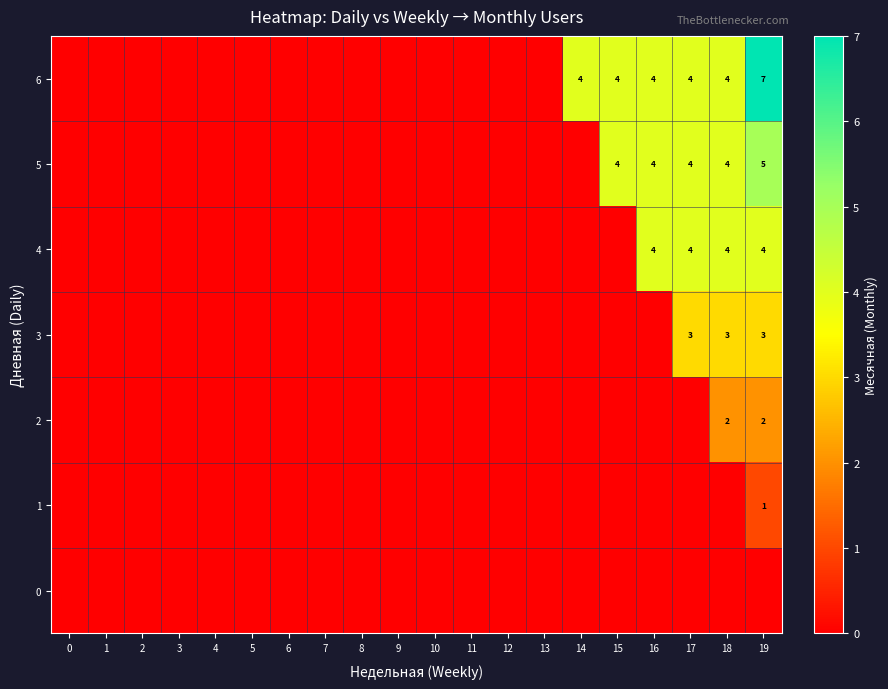

The value of 2 at 19 is 2. True or false?

True